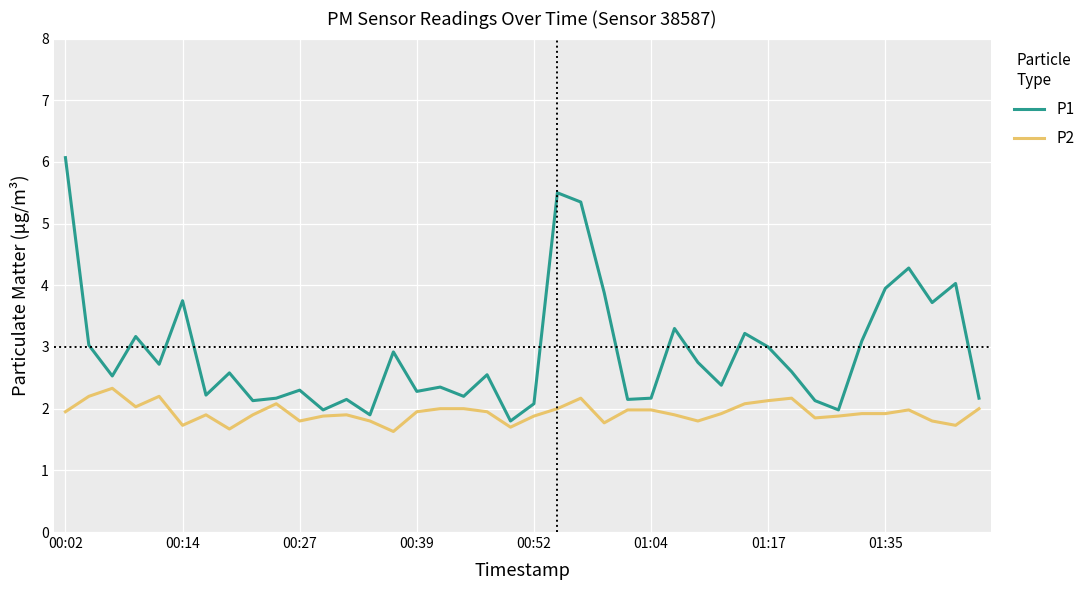

What is the average value of the P2 series?

1.9